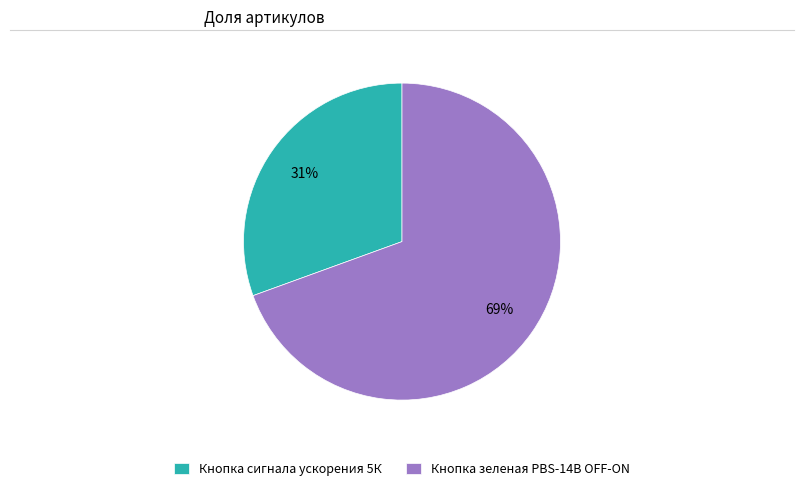

Approximately how many times larger is the value at Кнопка сигнала ускорения 5К compared to Кнопка зеленая PBS-14B OFF-ON?

0.4